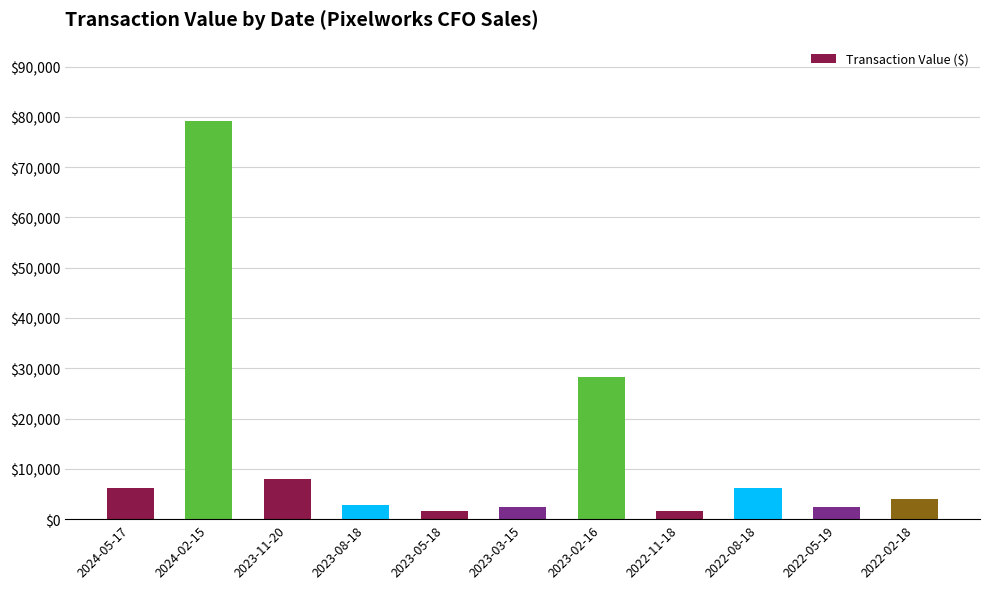

What is the value of the 7th bar from the left?

28306